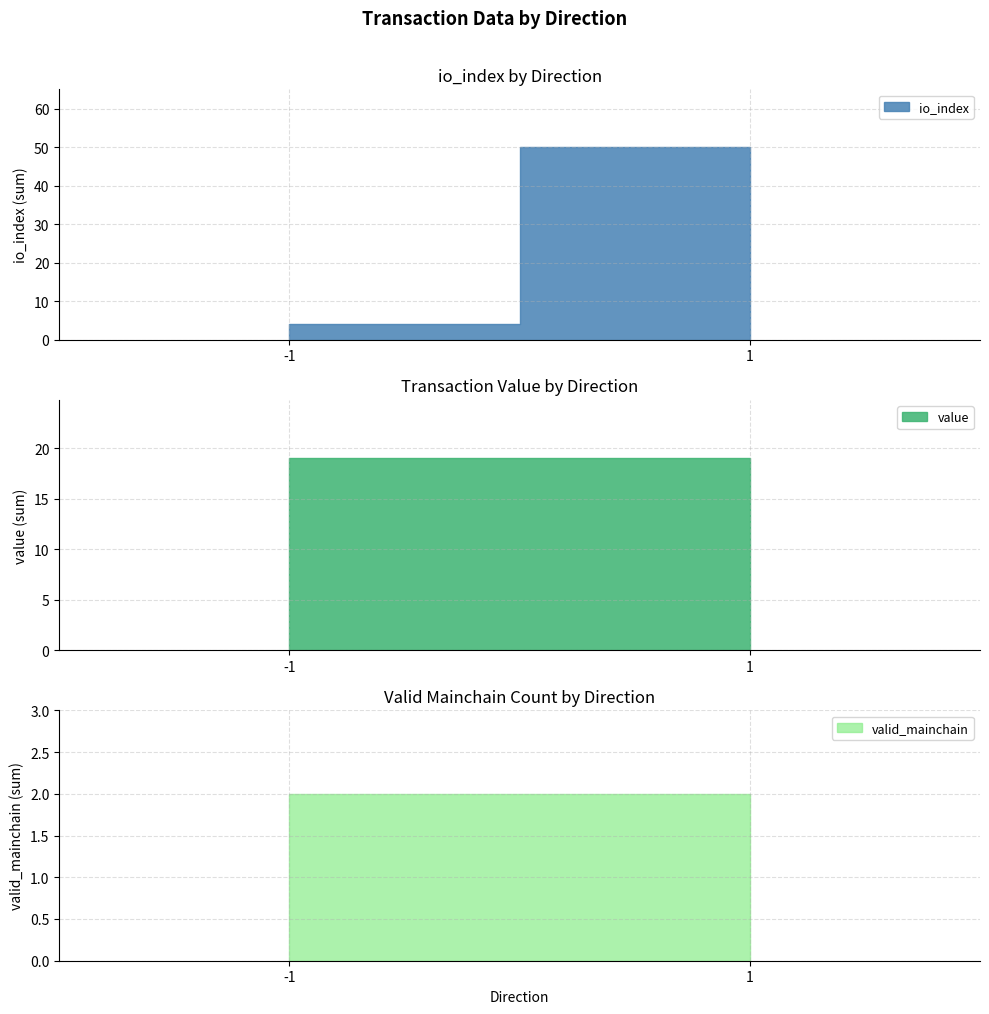

Count the number of data series in this chart.

3